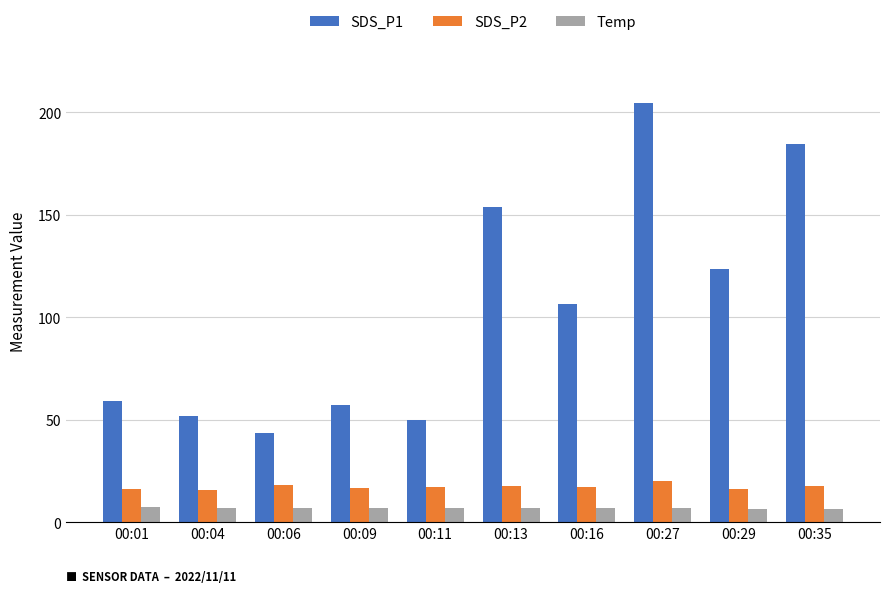

What is the minimum value shown in the chart?

6.5